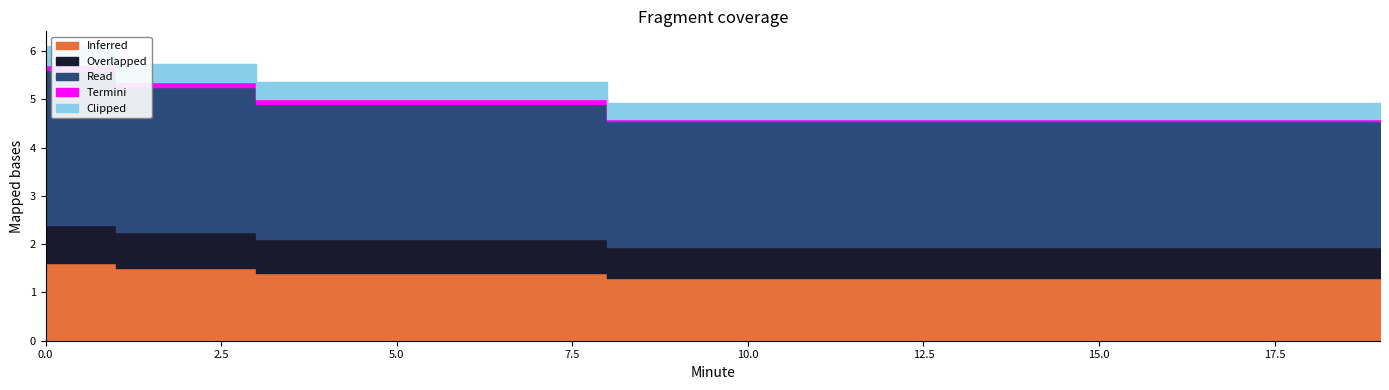

True or false: Overlapped has a value of 1.0 at 13.

False